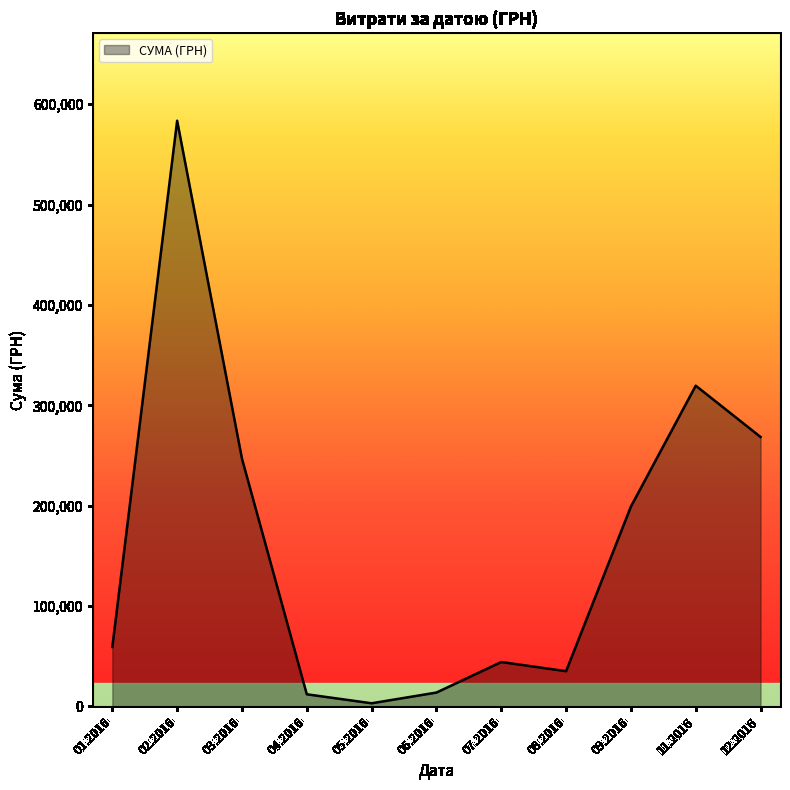

Is it true that the value at 07.2016 is 77840.4?

False